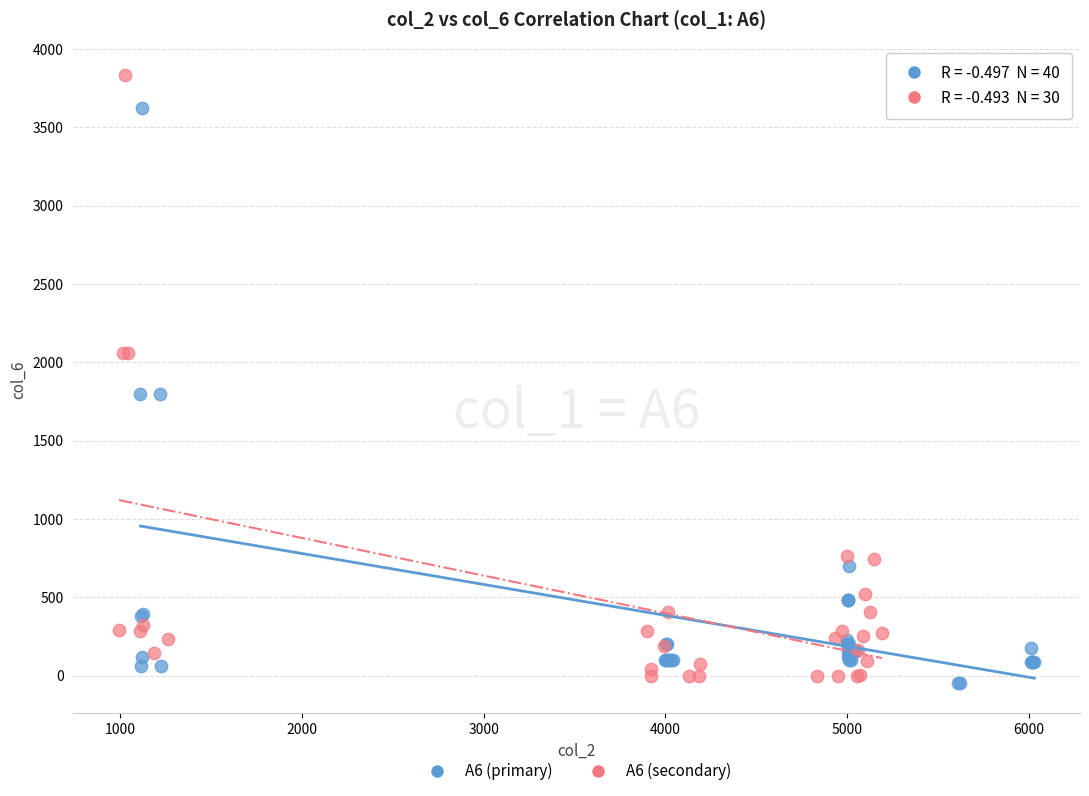

Which series contains the highest Y value?

A6 (secondary)